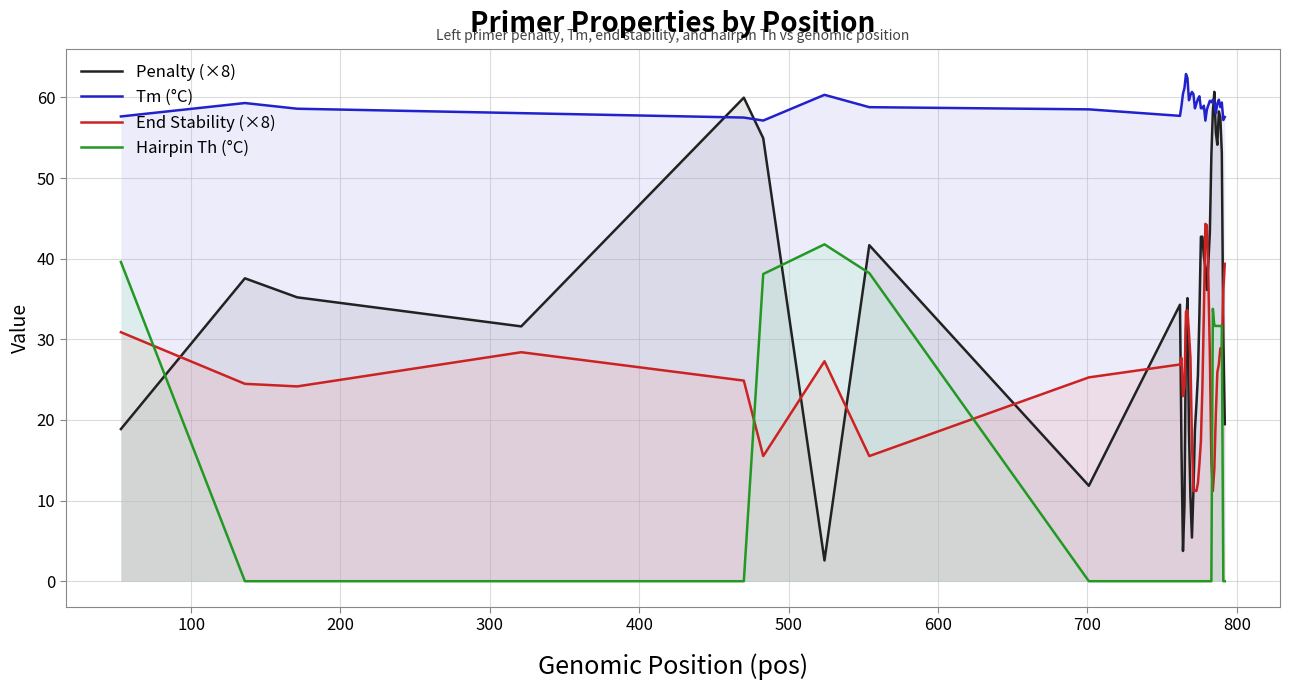

What is the average value of the End Stability (×8) series?

24.9